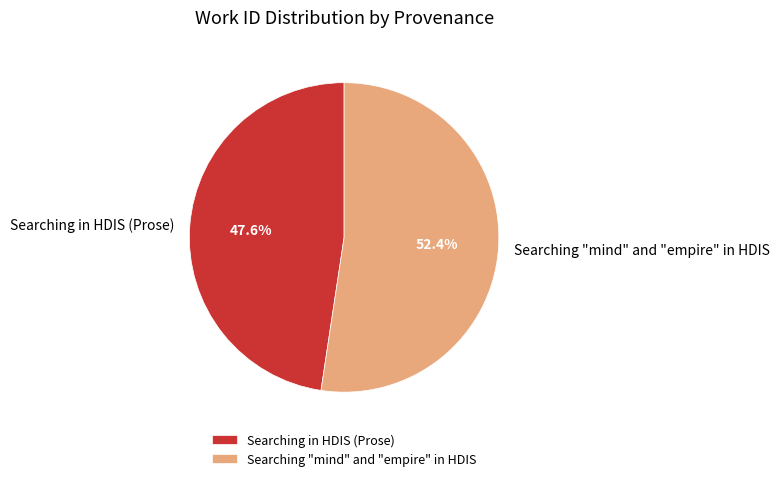

Which slice represents more than half of the pie?

Searching "mind" and "empire" in HDIS